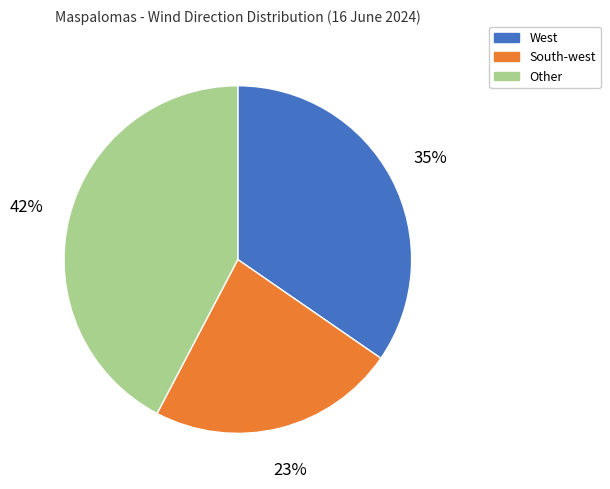

To the nearest percent, what is the difference between the largest and smallest slice percentages?

19%